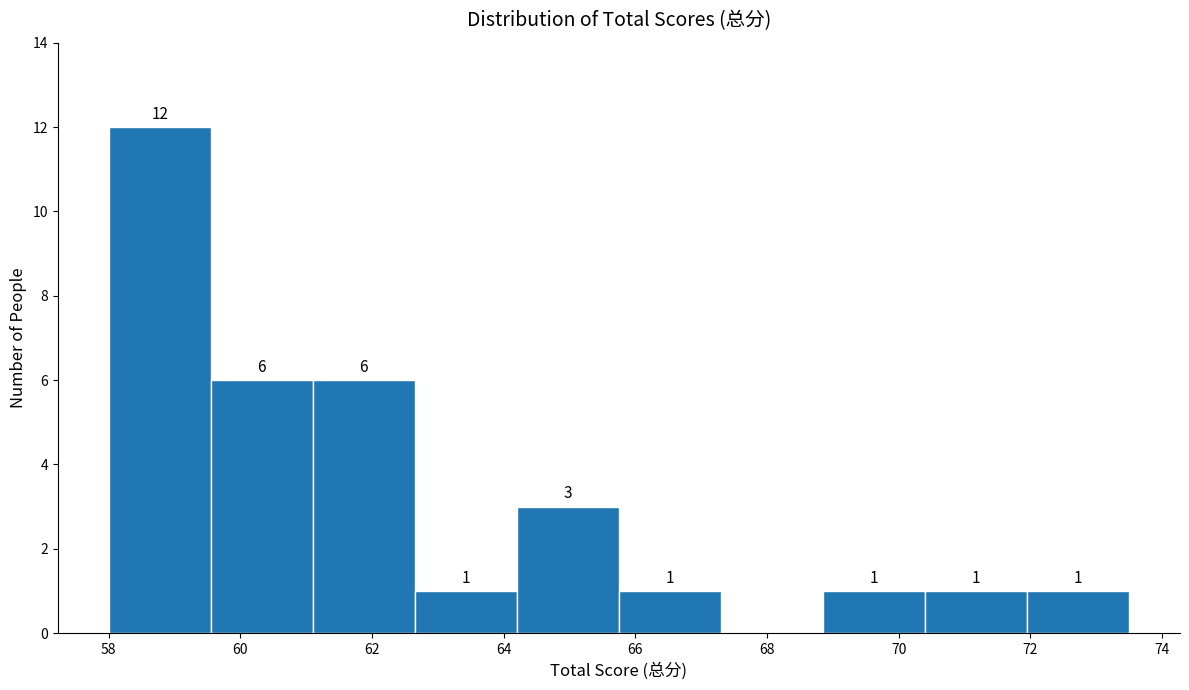

Which range on the x-axis has the tallest bar?

58.00 to 59.55